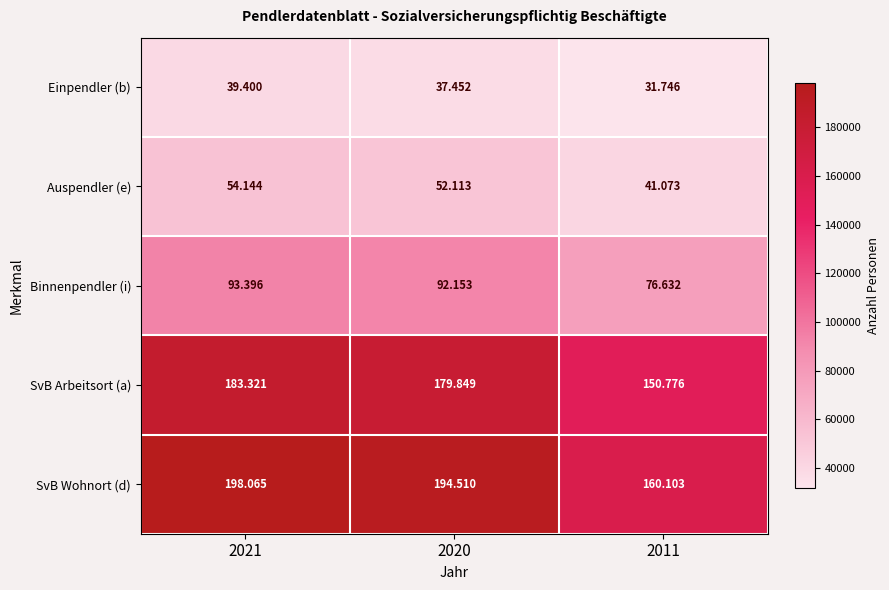

Count the number of data series in this chart.

5